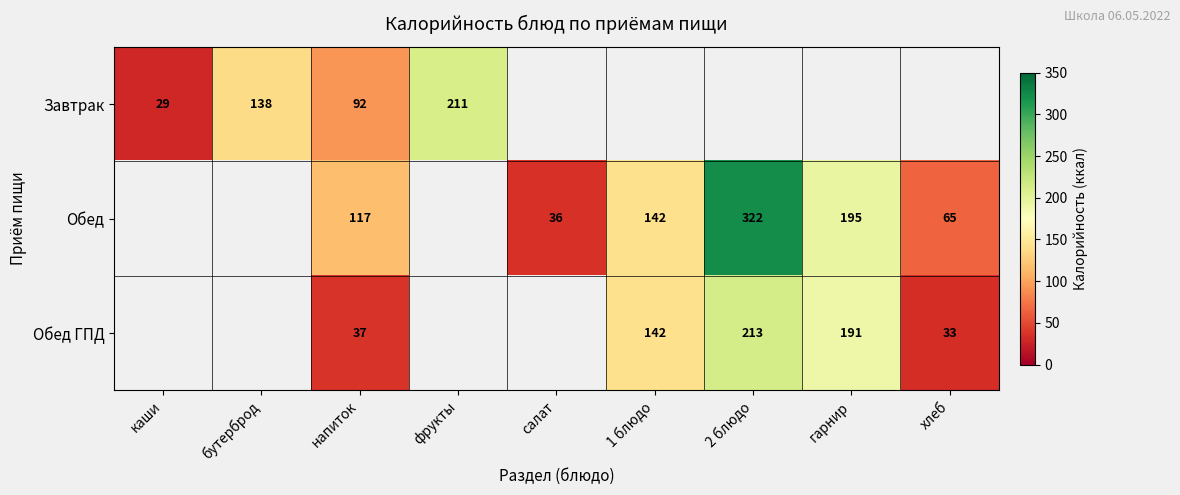

Is it true that Обед equals 91 at 2 блюдо?

False